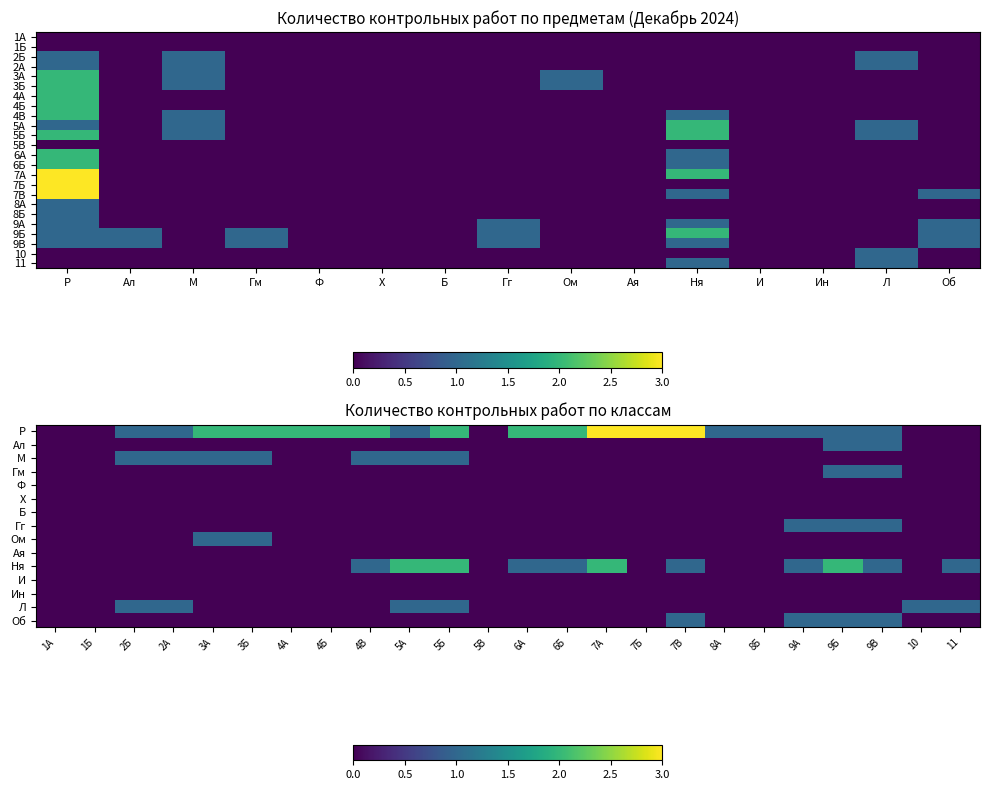

True or false: 4Б has a value of 0 at Ая.

True